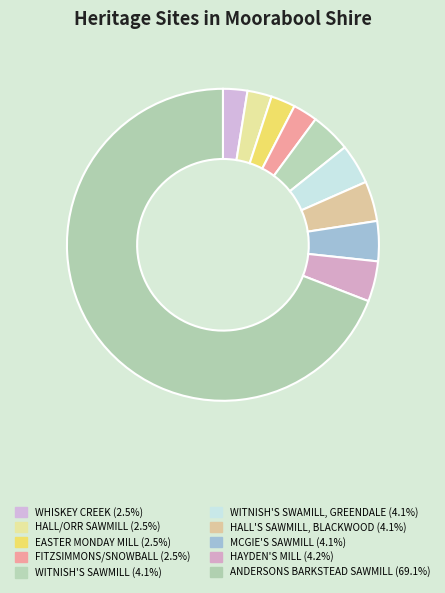

How many slices are in this pie chart?

10